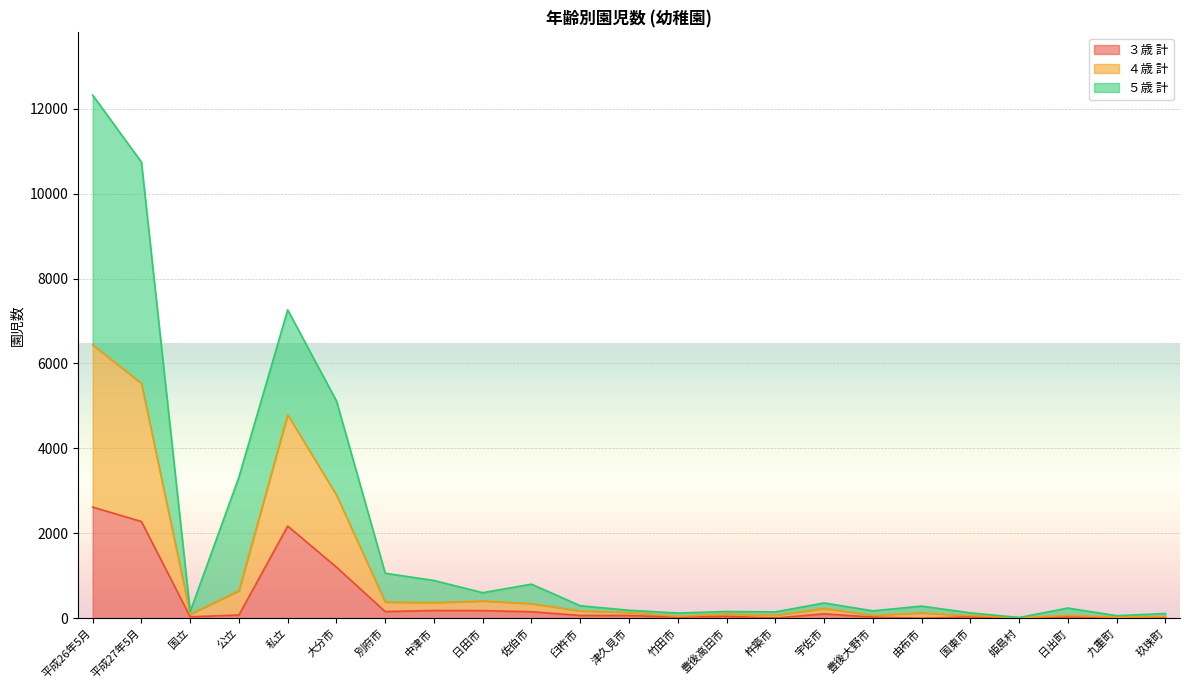

What is the label of the 2nd point from the left?

平成27年5月